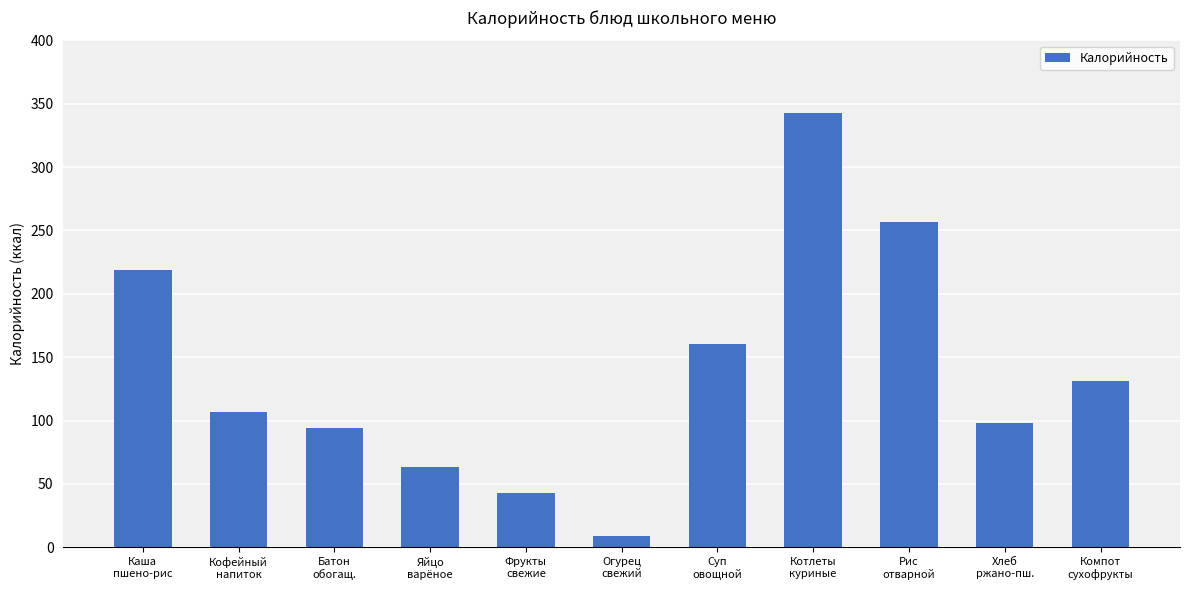

At which label is the value closest to 176?

Суп
овощной